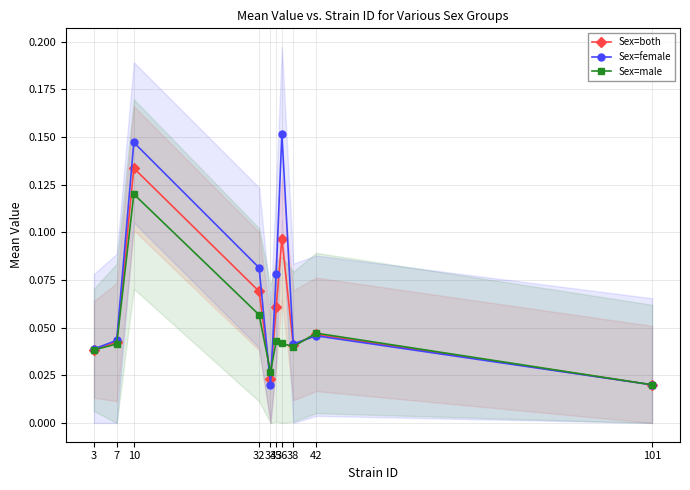

Reading right to left, extract all data points from this chart.

Sex=both: 0.0	0.0	0.0	0.1	0.1	0.0	0.1	0.1	0.0	0.0
Sex=female: 0.0	0.0	0.0	0.2	0.1	0.0	0.1	0.1	0.0	0.0
Sex=male: 0.0	0.0	0.0	0.0	0.0	0.0	0.1	0.1	0.0	0.0